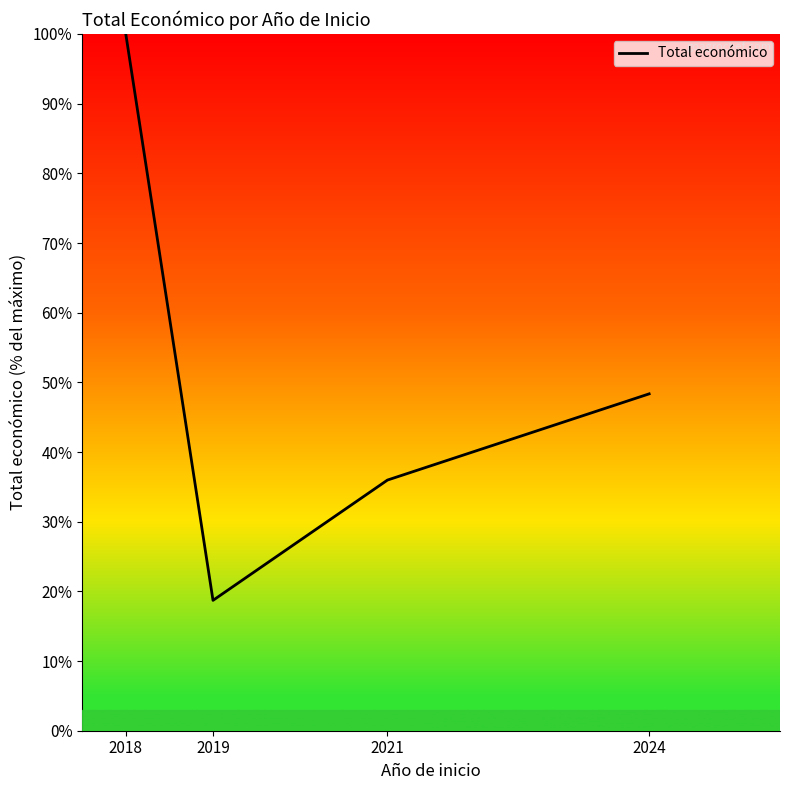

What is the sum of the values at 2019 and 2018?

118.7